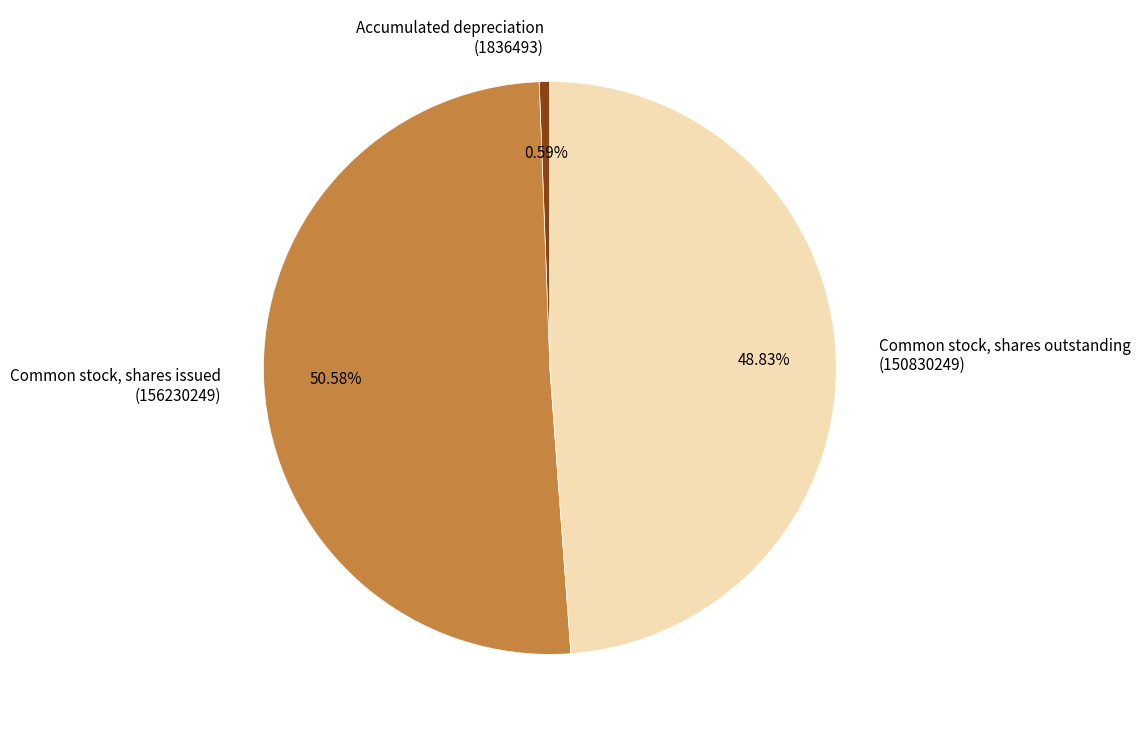

Count the number of slices in the pie.

3